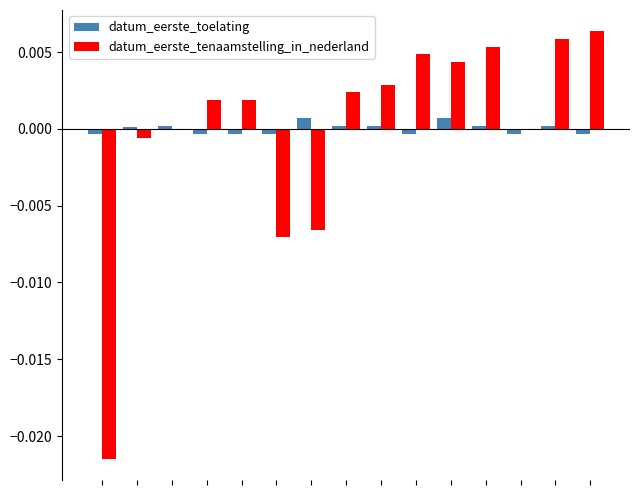

Does the chart contain stacked bars?

No